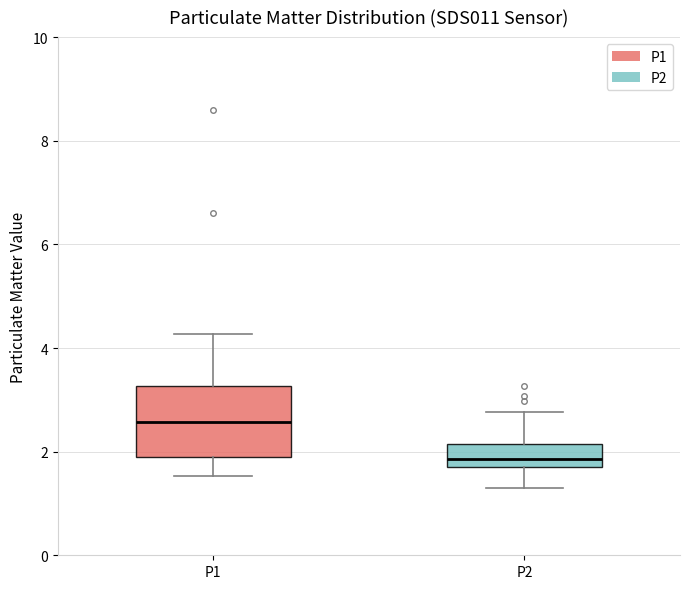

Reading left to right, transcribe this box plot: for each box, give where its median line is, the range the box spans, and where its two whiskers end, as read against the y-axis. The values are not printed on the chart, so give them approximately, as read against the axis.

P1: median 2.6, box 2.0 to 3.2, whiskers 1.6 to 4.2
P2: median 1.8 (just above the box's lower edge), box 1.8 to 2.2, whiskers 1.4 to 2.8